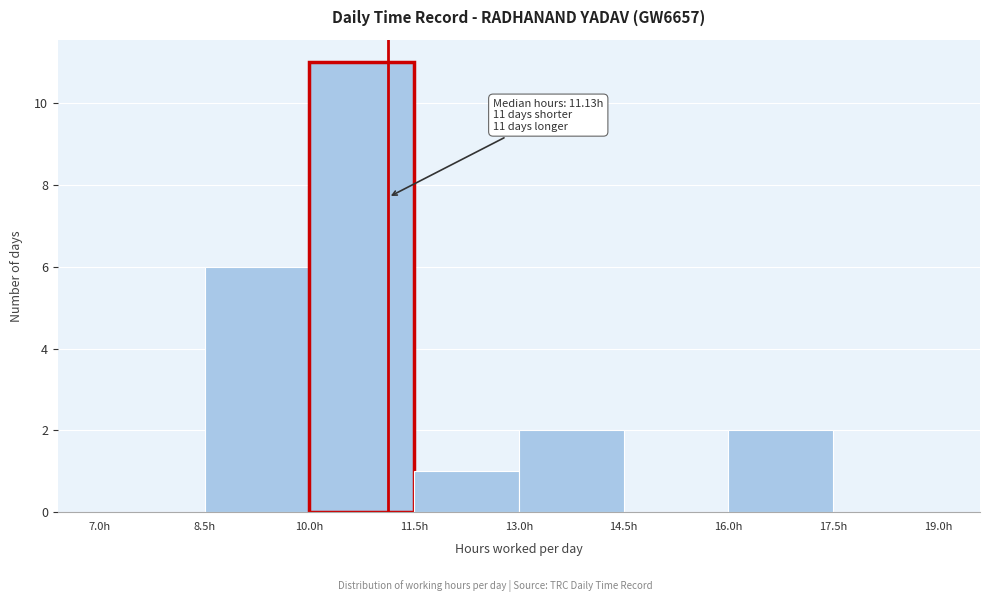

Which range on the x-axis has the tallest bar?

10.0 to 11.5